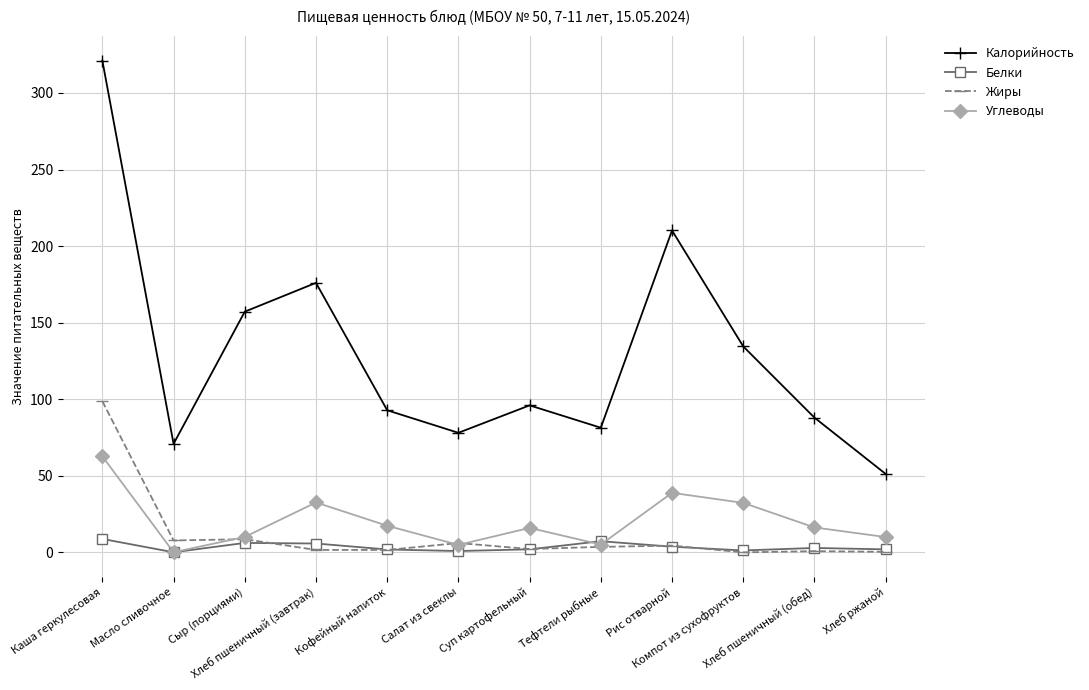

What is the label of the 3rd point from the left?

Сыр (порциями)